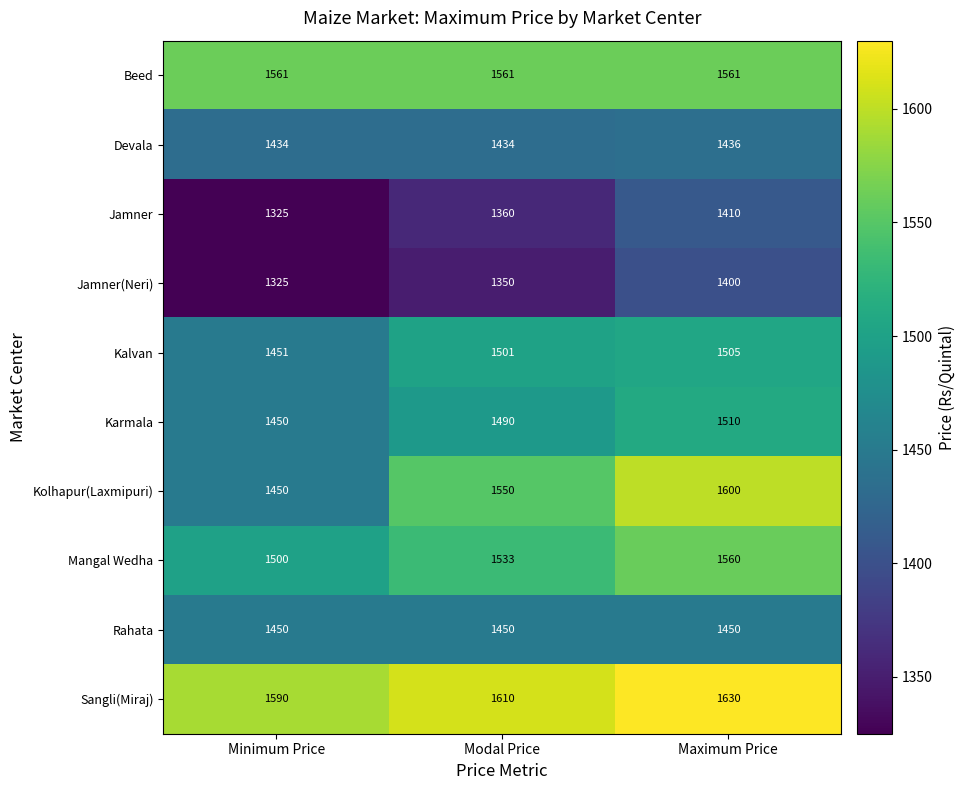

Which series has the widest spread of values?

Kolhapur(Laxmipuri)